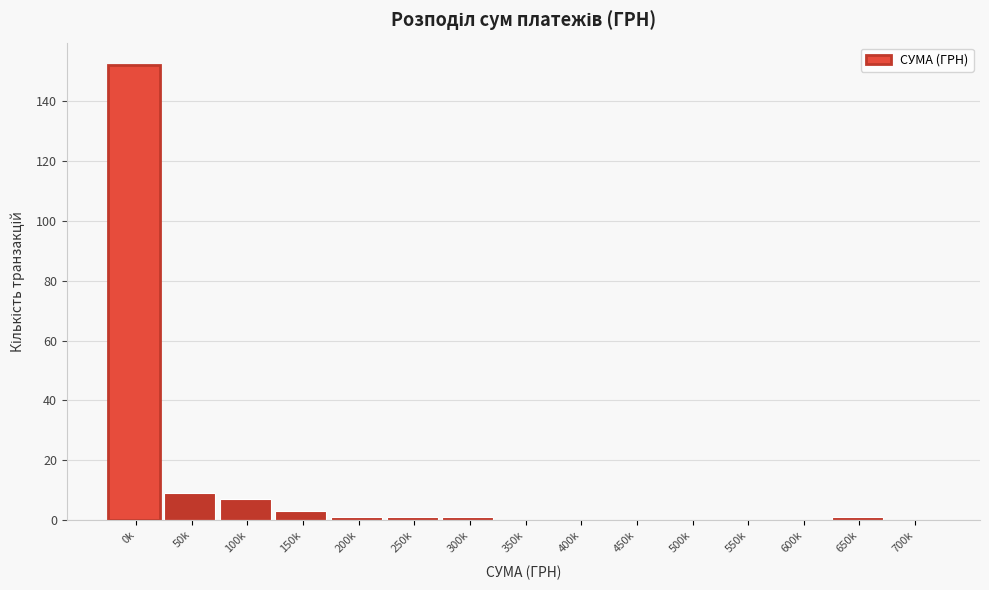

Reading right to left, list all the values displayed in this chart.

700k=0	650k=1	600k=0	550k=0	500k=0	450k=0	400k=0	350k=0	300k=1	250k=1	200k=1	150k=3	100k=7	50k=9	0k=152